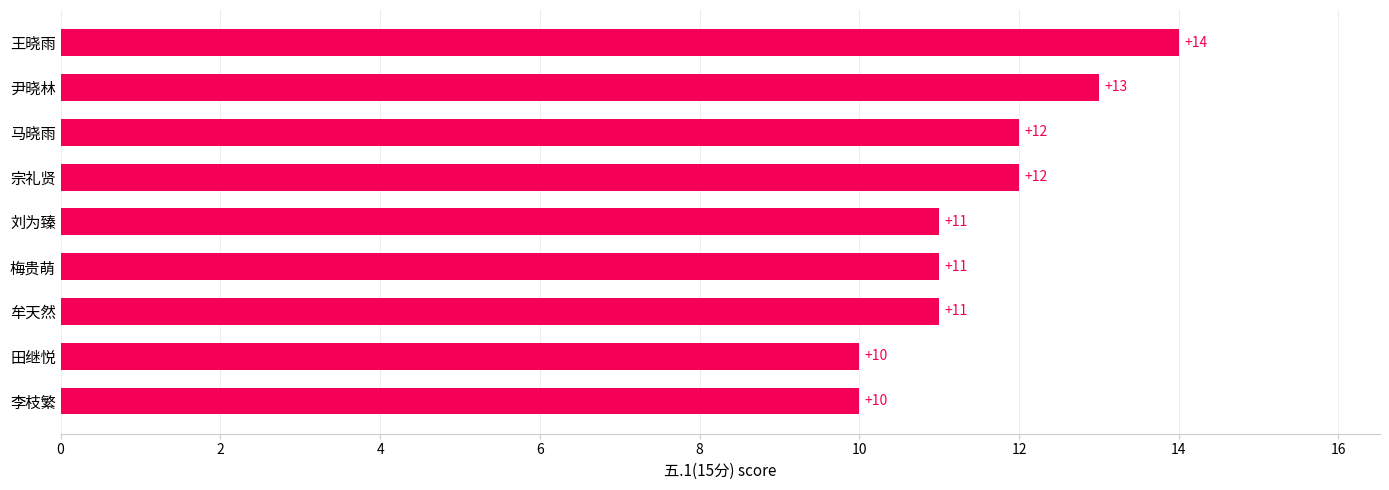

Read the value at 王晓雨.

14